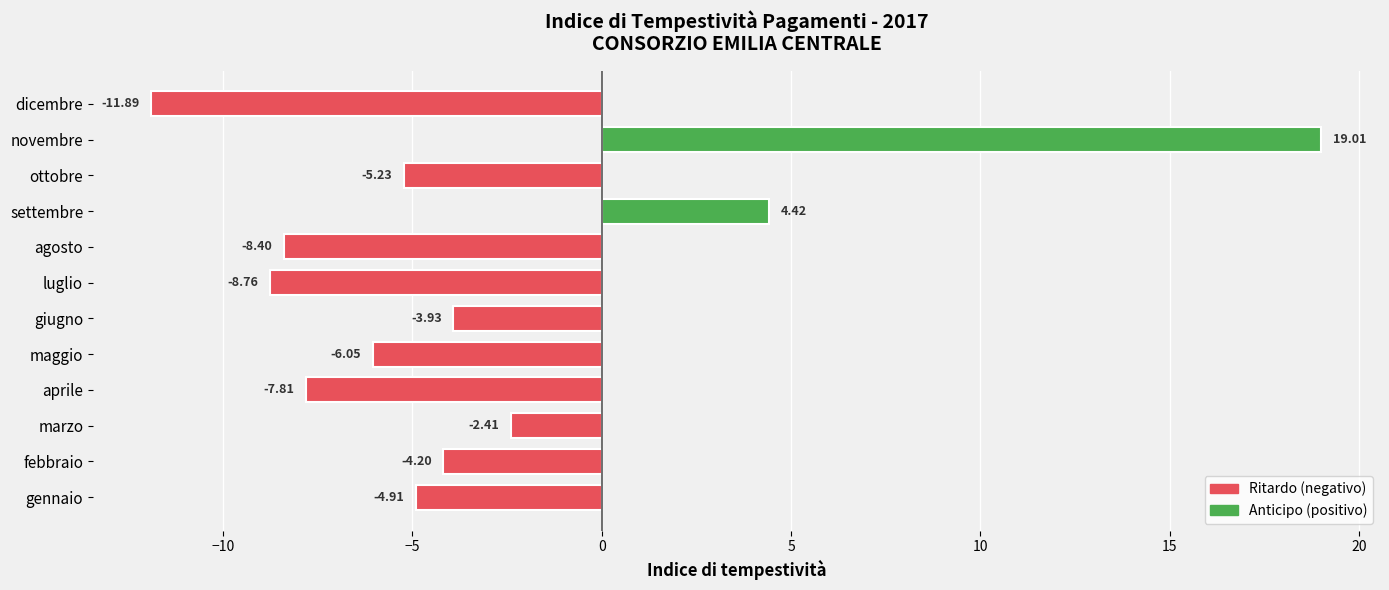

What is the difference between the maximum and minimum values?

30.9